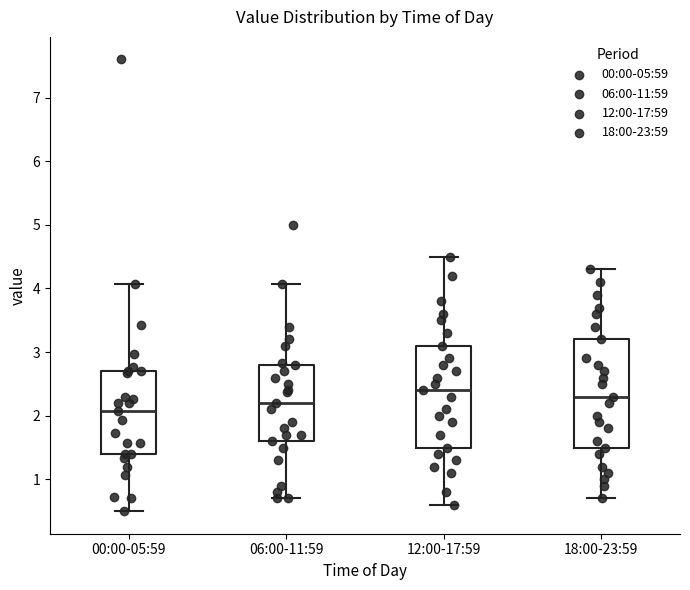

Reading left to right, transcribe this box plot: for each box, give where its median line is, the range the box spans, and where its two whiskers end, as read against the y-axis. The values are not printed on the chart, so give them approximately, as read against the axis.

00:00-05:59: median 2.1, box 1.4 to 2.7, whiskers 0.5 to 4.1
06:00-11:59: median 2.2, box 1.6 to 2.8, whiskers 0.7 to 4.1
12:00-17:59: median 2.4, box 1.5 to 3.1, whiskers 0.6 to 4.5
18:00-23:59: median 2.3, box 1.5 to 3.2, whiskers 0.7 to 4.3